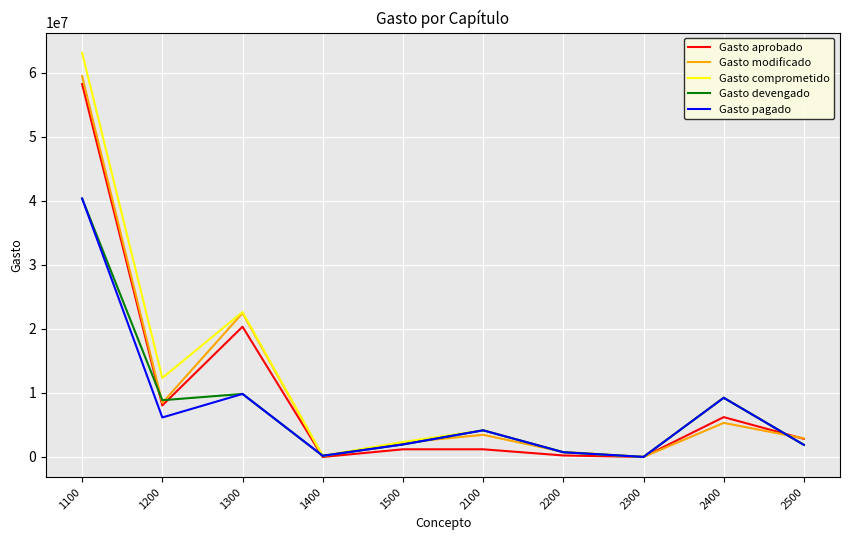

How many values in the Gasto comprometido series are below 4157481?

5